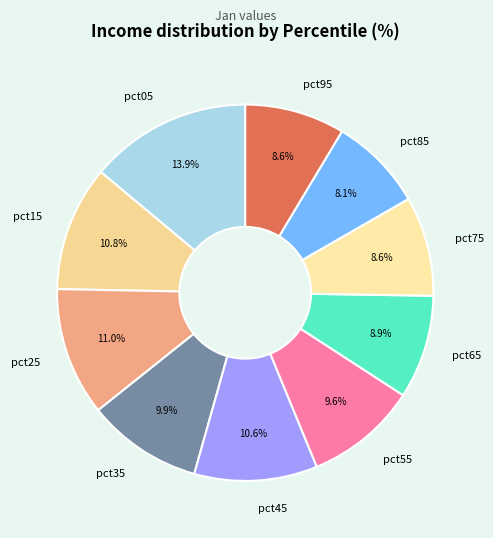

Does pct05 account for over 50% of the chart?

No